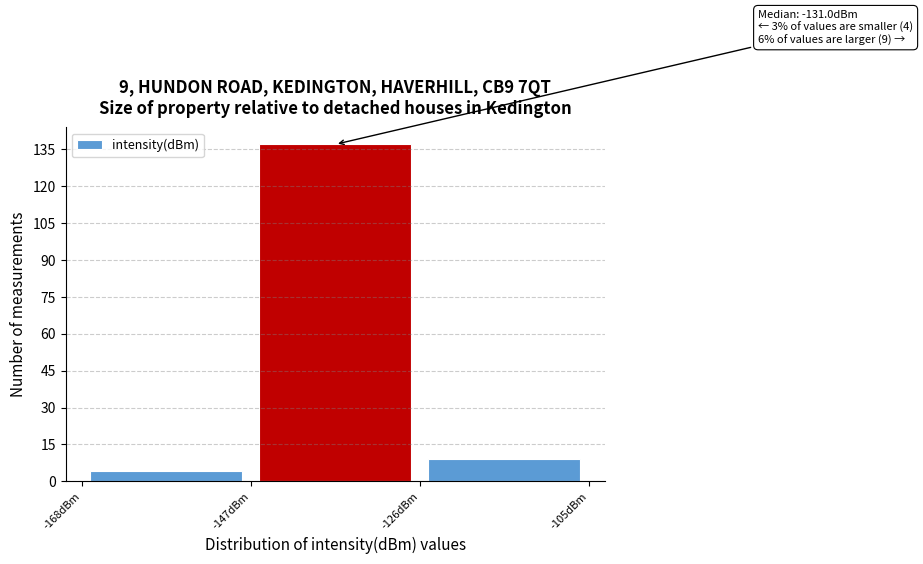

Over which range of the x-axis is the bar tallest?

-147 to -126